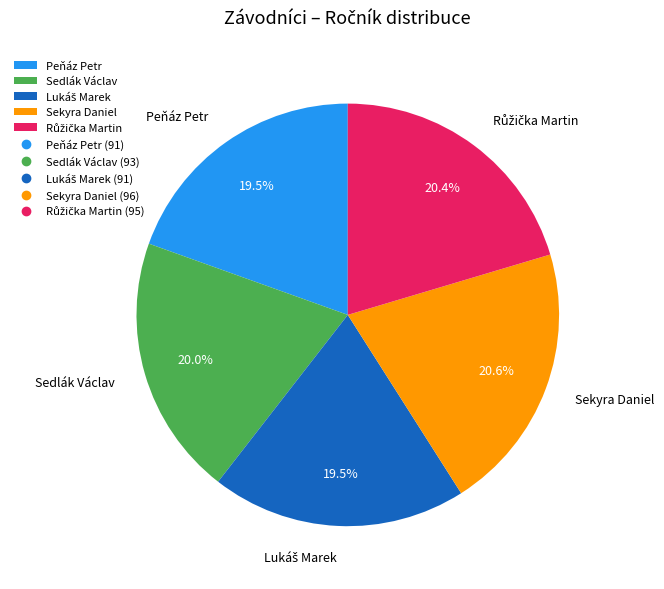

Count the number of slices in the pie.

5